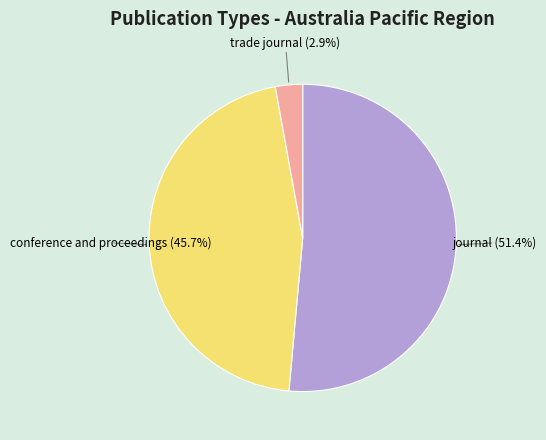

Is there any slice that represents more than half of the pie?

Yes